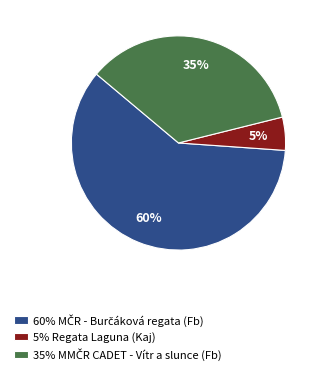

True or false: 5% Regata Laguna (Kaj) accounts for 18% of the total.

False